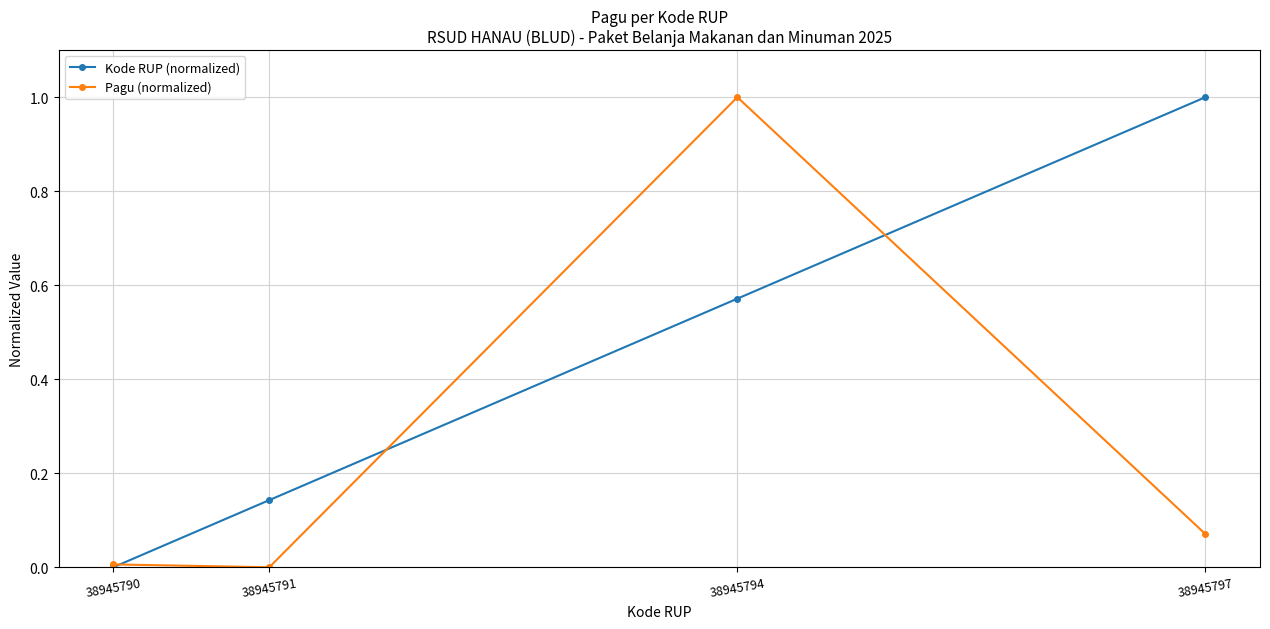

Where is the first local minimum for Pagu (normalized)?

38945791